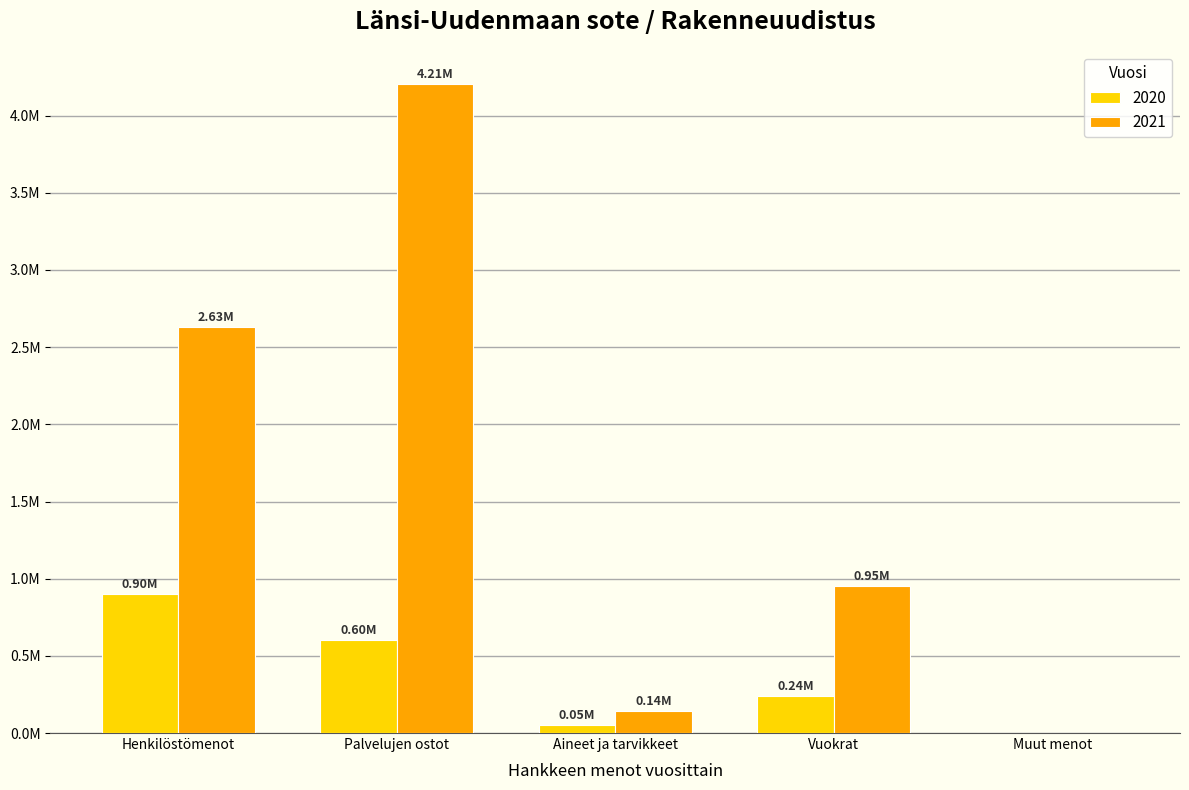

Reading right to left, transcribe all the data shown in this chart.

2020: Muut menot=0.0	Vuokrat=241666.7	Aineet ja tarvikkeet=51428.6	Palvelujen ostot=603128.6	Henkilöstömenot=898340.2
2021: Muut menot=0.0	Vuokrat=954633.3	Aineet ja tarvikkeet=143147.4	Palvelujen ostot=4207022.7	Henkilöstömenot=2628132.7